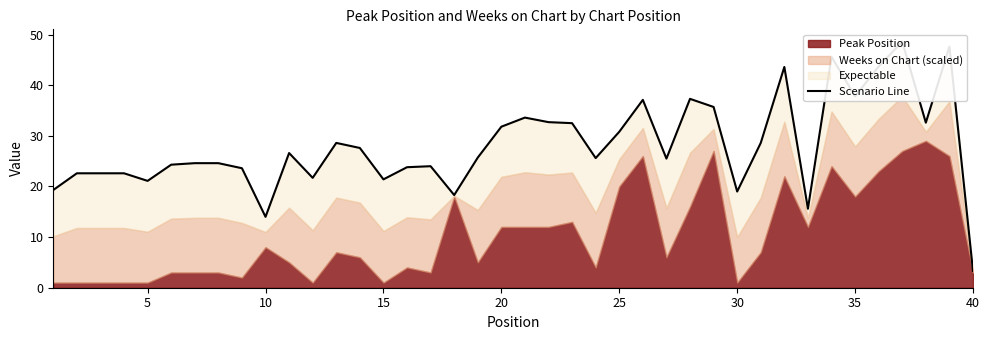

What is the difference between the maximum and minimum values?

45.3